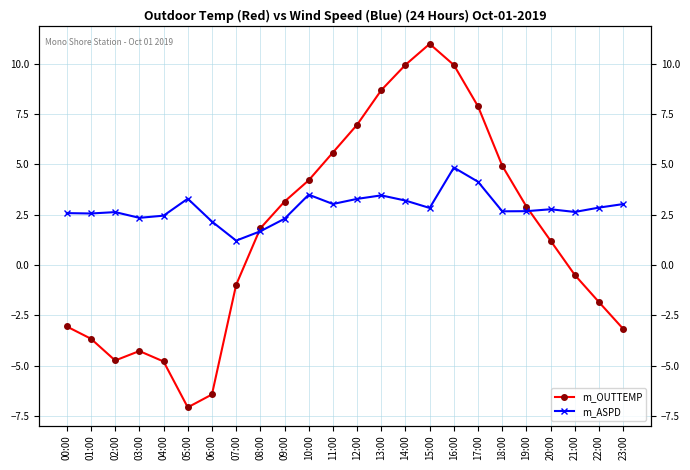

What position from the right is 08:00?

16